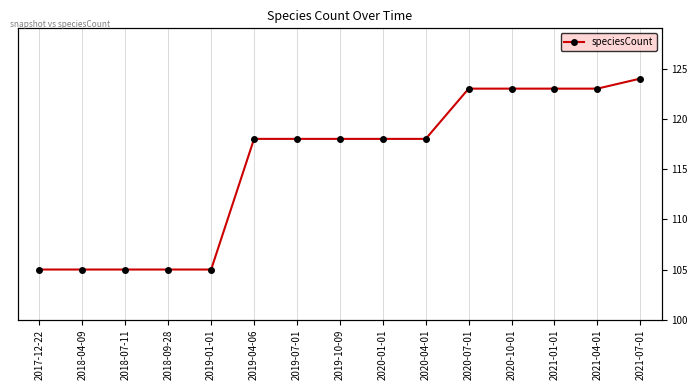

Where is the data nearest to the value 114?

2019-04-06